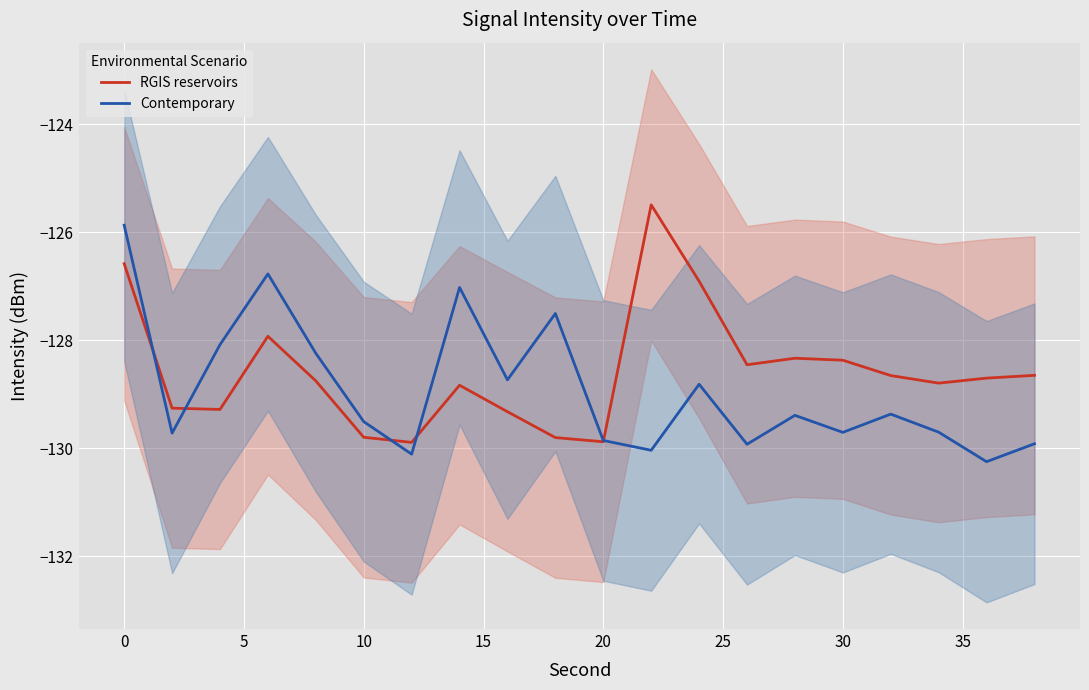

What is the difference between the highest and lowest values at 10?

1.2